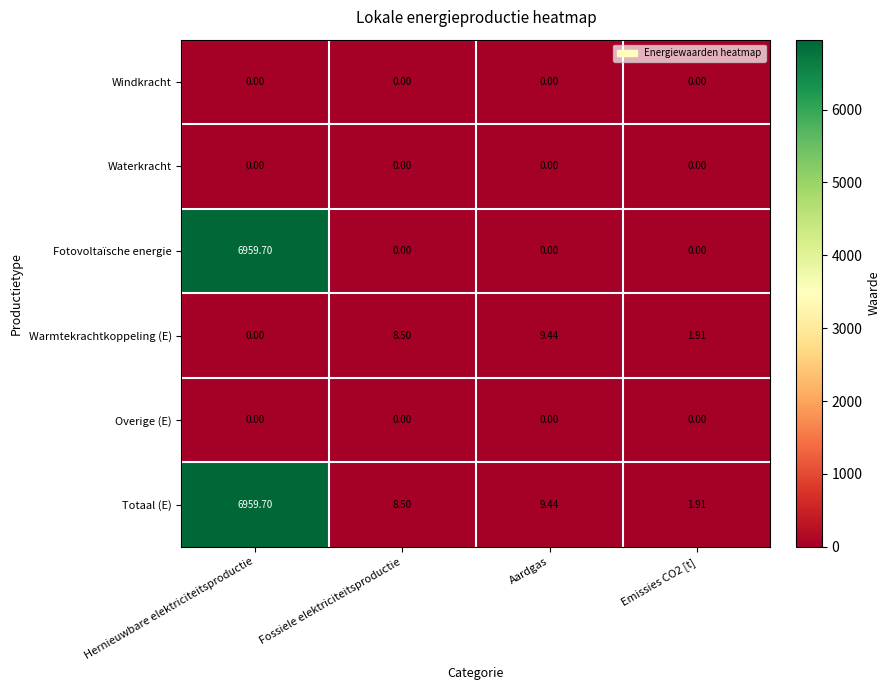

Which category has the highest value in the Warmtekrachtkoppeling (E) series?

Aardgas